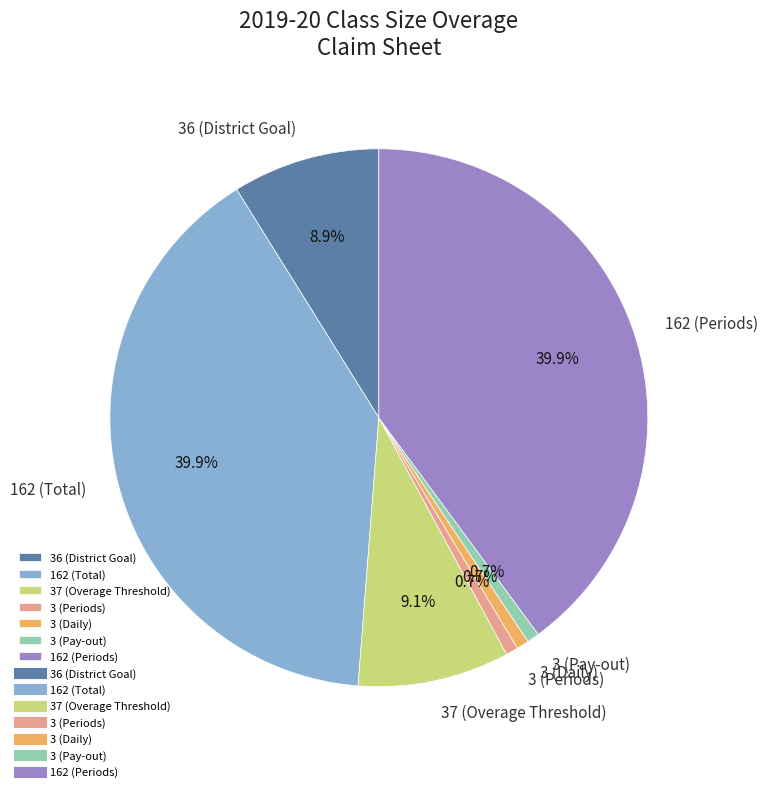

How much of the chart is everything except 37 (Overage Threshold)?

90.9%